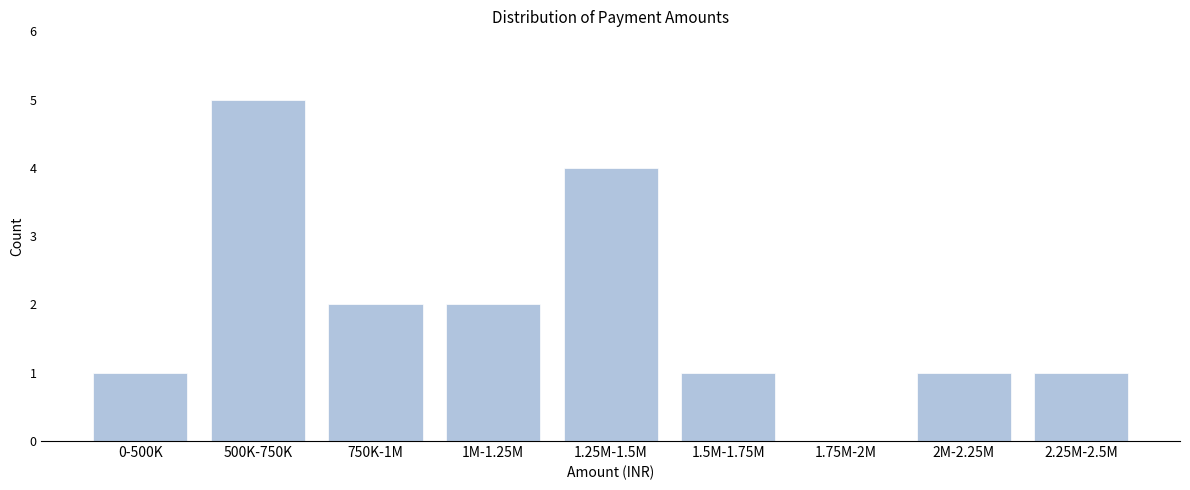

Reading right to left, extract all data points from this chart.

2.25M-2.5M=1	2M-2.25M=1	1.75M-2M=0	1.5M-1.75M=1	1.25M-1.5M=4	1M-1.25M=2	750K-1M=2	500K-750K=5	0-500K=1